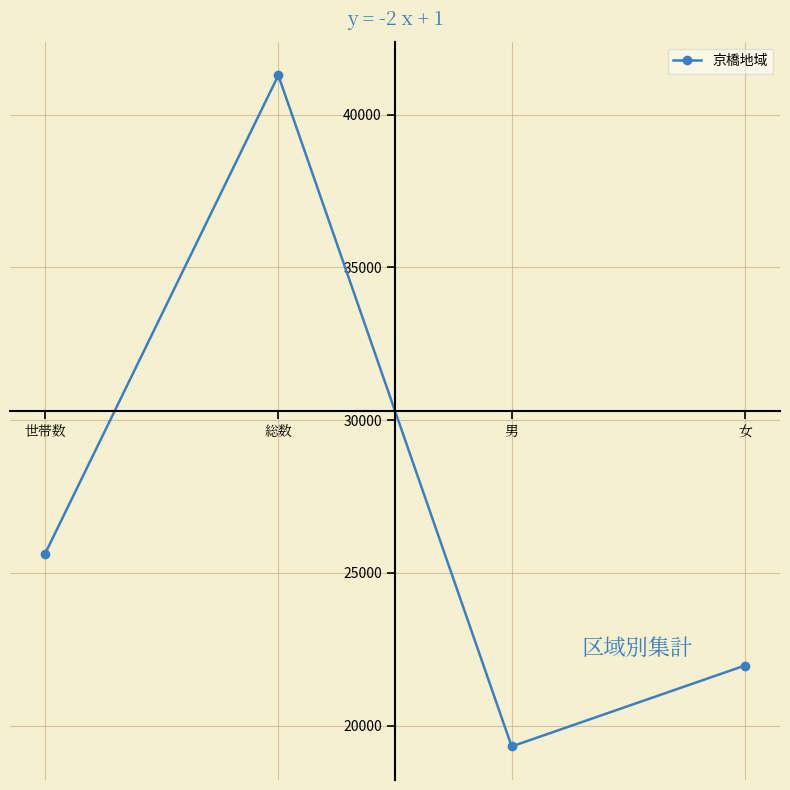

Which has a higher value, 女 or 総数?

総数